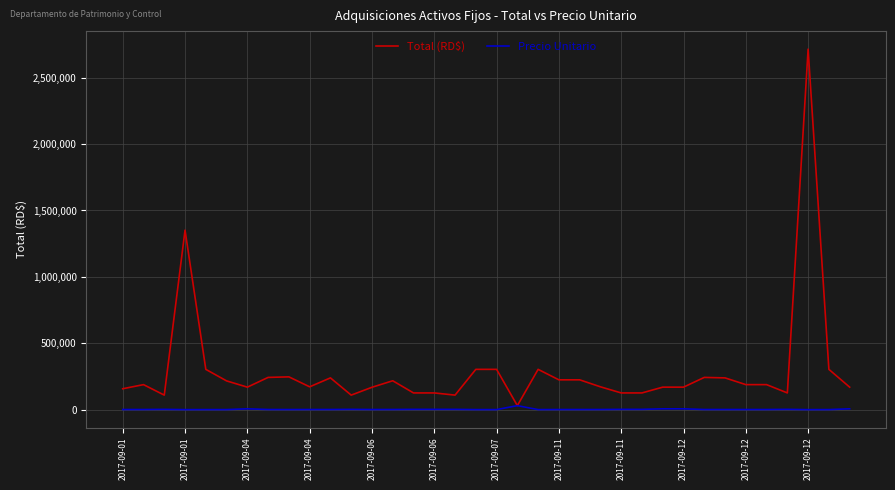

What is the maximum value shown in the chart?

2714719.8